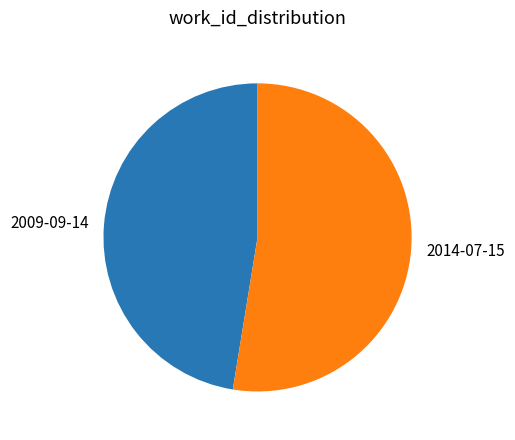

Count the number of slices in the pie.

2